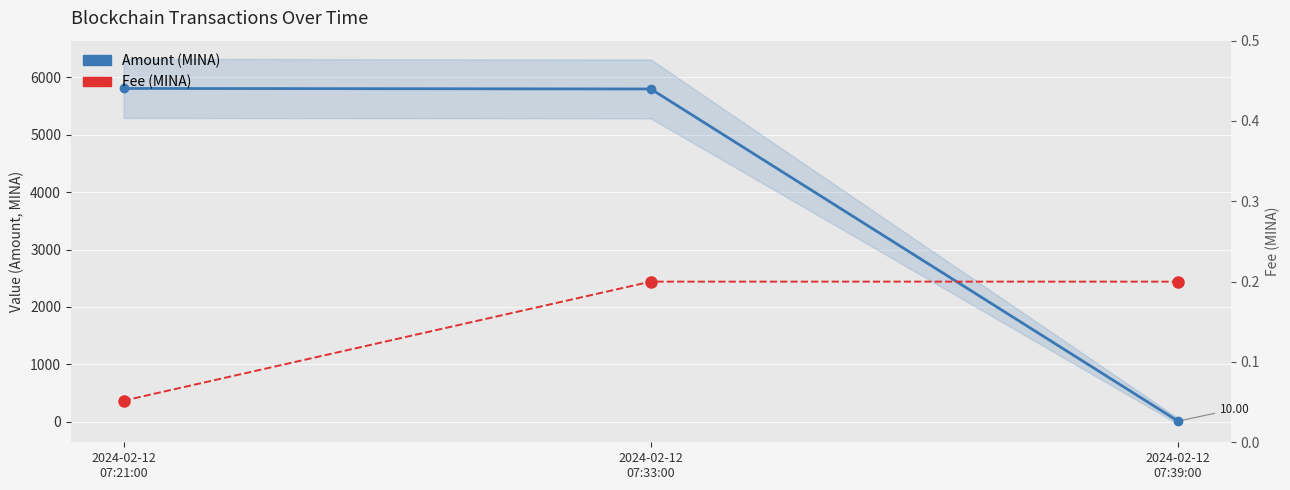

Where is Amount nearest to the value 2908?

2024-02-12
07:33:00